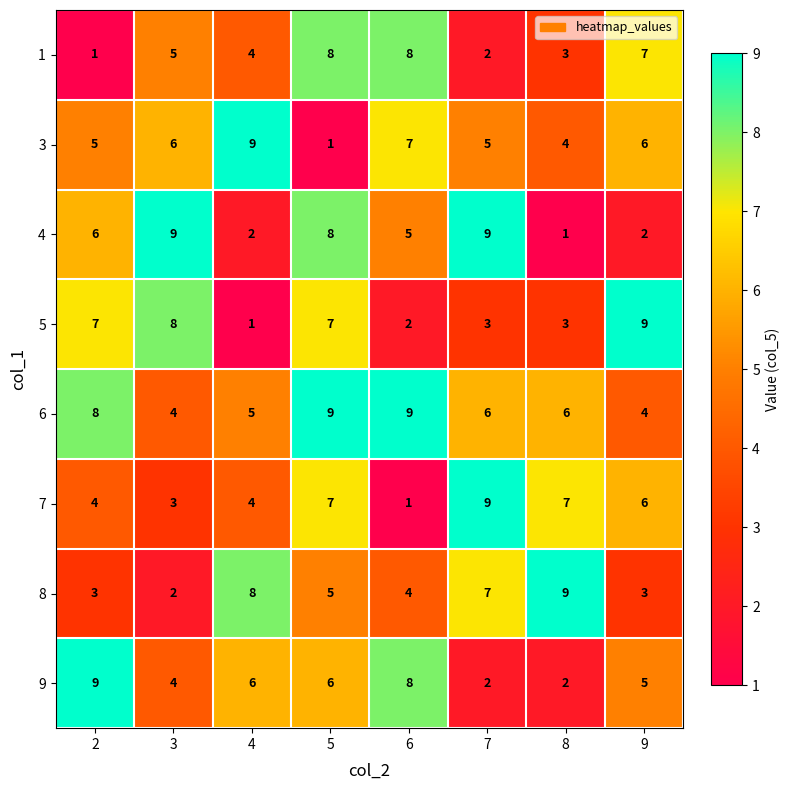

What value does the 4 series have at 2?

6